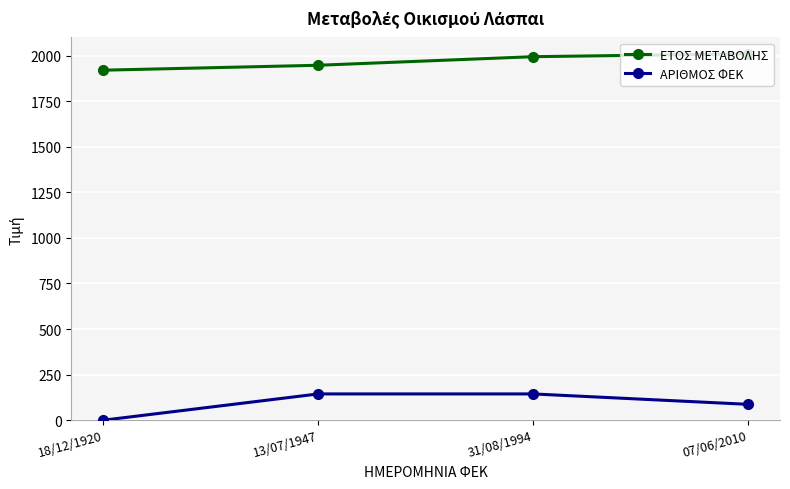

True or false: ΑΡΙΘΜΟΣ ΦΕΚ and ΕΤΟΣ ΜΕΤΑΒΟΛΗΣ cross at least once.

False